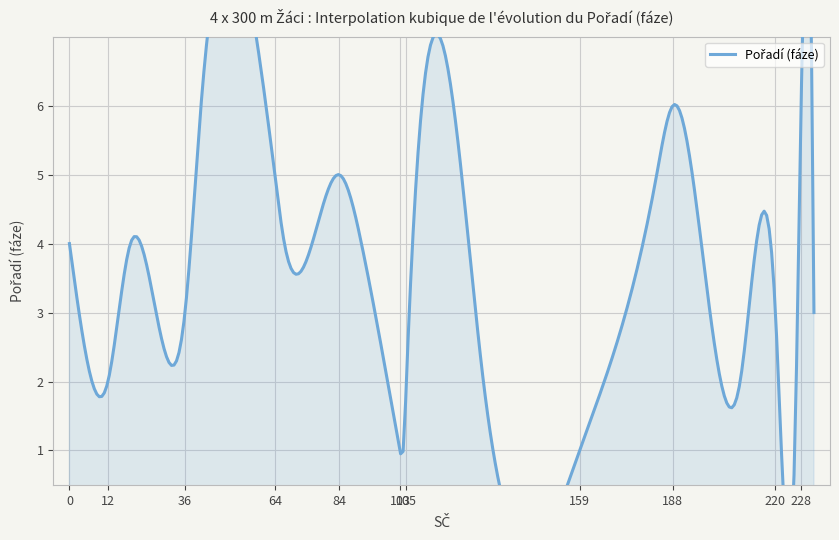

The value at 19 is 4. True or false?

True